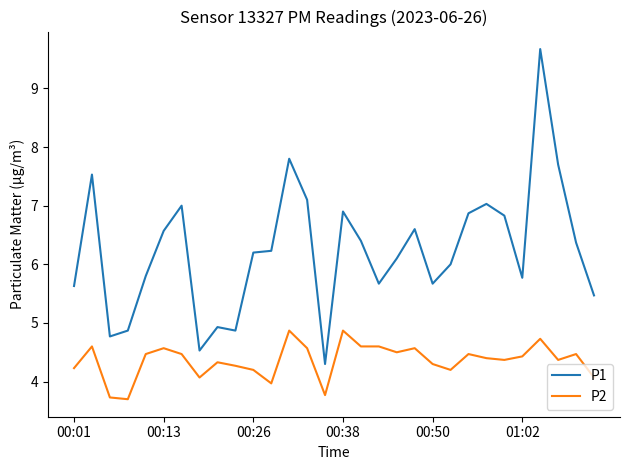

True or false: P1 and P2 cross at least once.

False